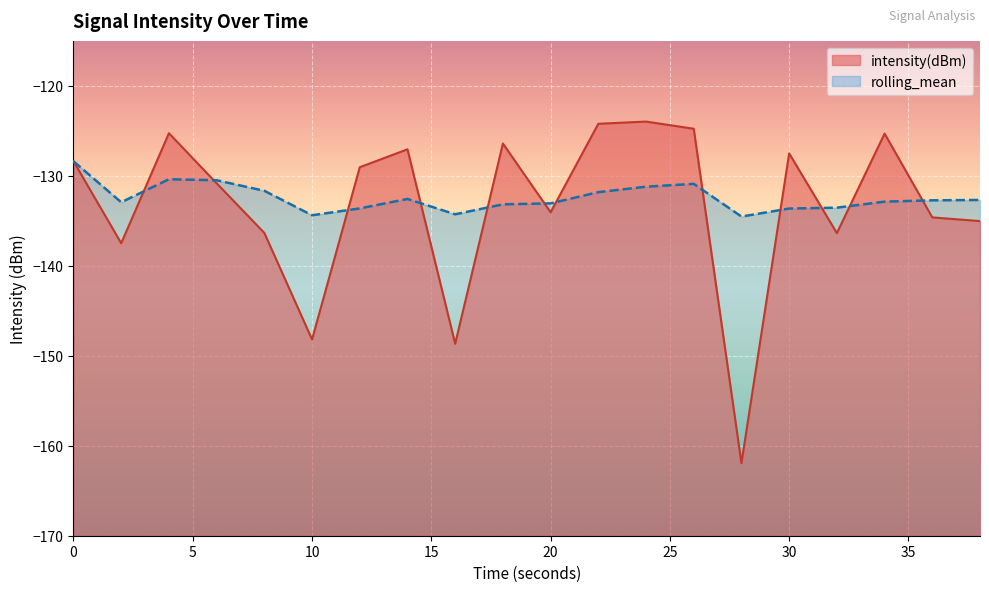

What is the value of the rolling_mean point at the 19th from the left?

-132.7